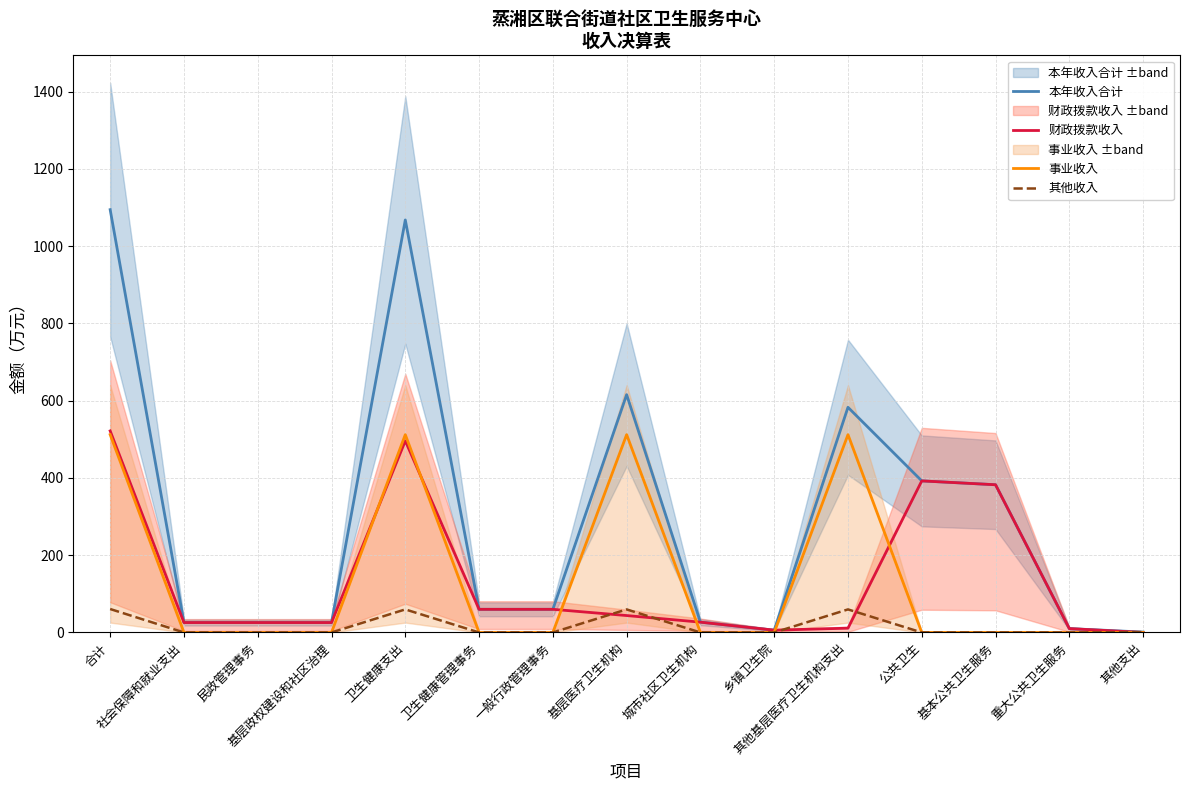

How many data points in 财政拨款收入 are less than 26?

7